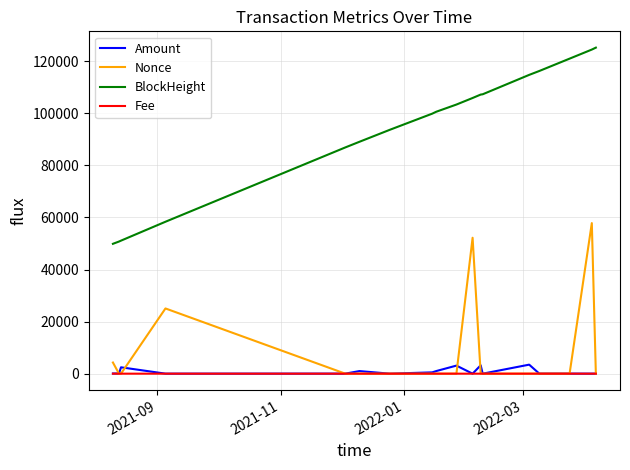

Which series has the largest total across all categories?

BlockHeight